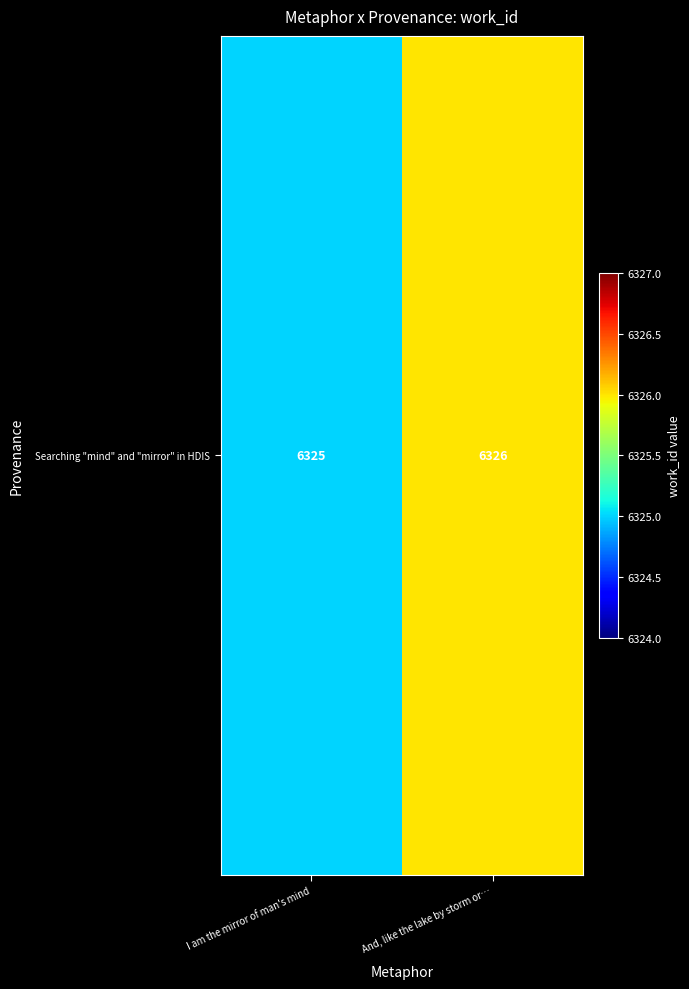

The chart shows a value of 6326 at And, like the lake by storm or…. True or false?

True